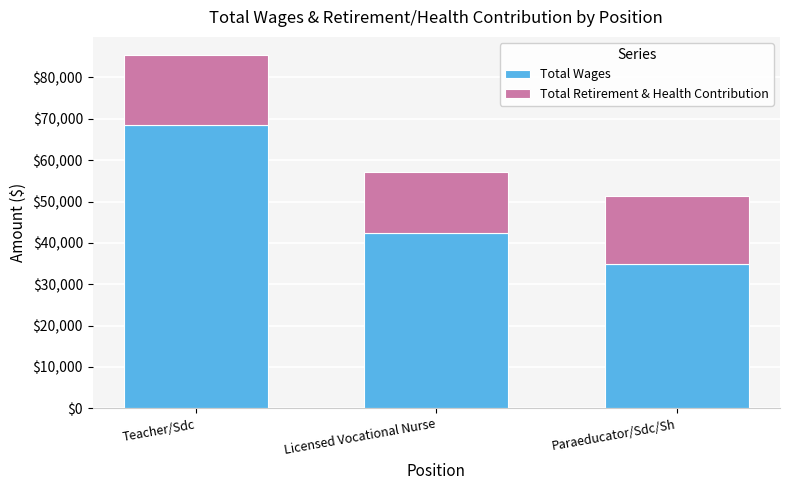

What is the sum of the Total Wages values at Teacher/Sdc and Licensed Vocational Nurse?

110985